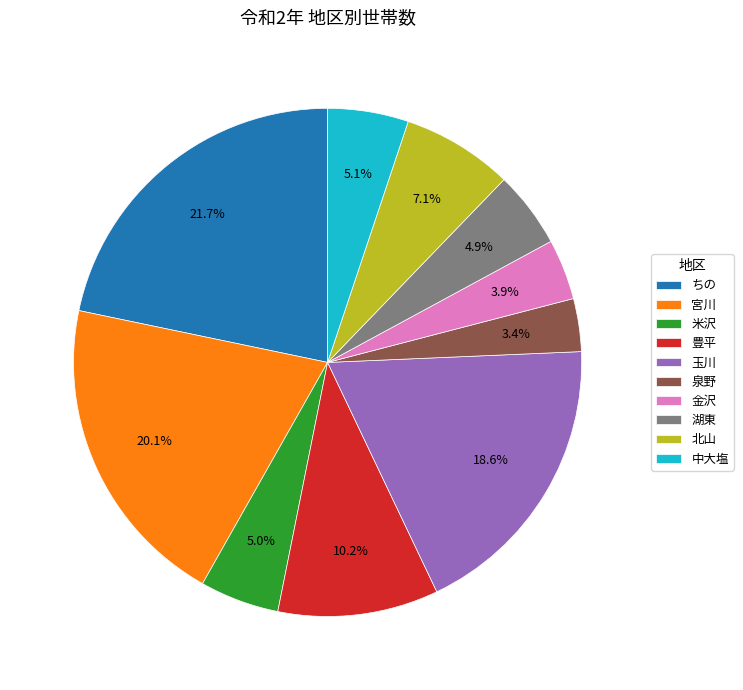

Which has a higher value, 豊平 or 泉野?

豊平